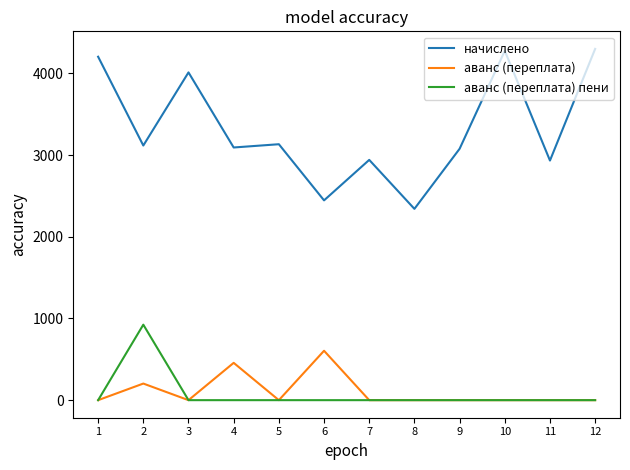

True or false: аванс (переплата) пени and начислено intersect in this chart.

False